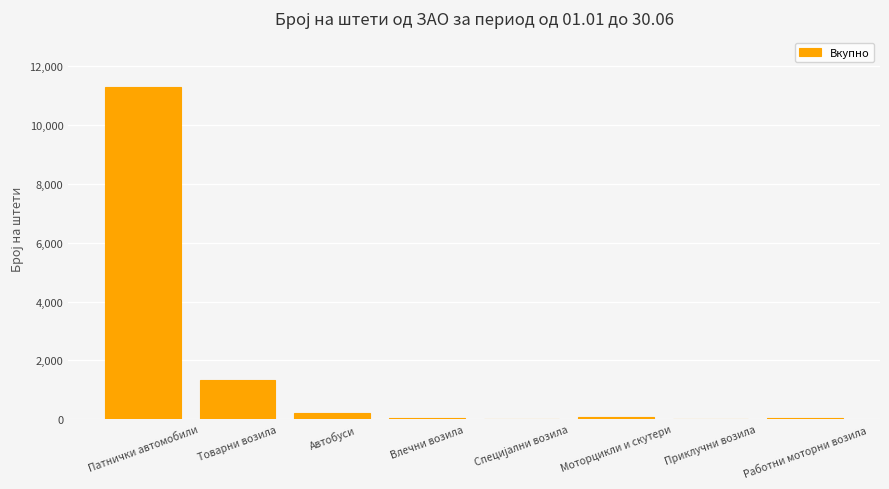

What is the difference between the values at Автобуси and Влечни возила?

191